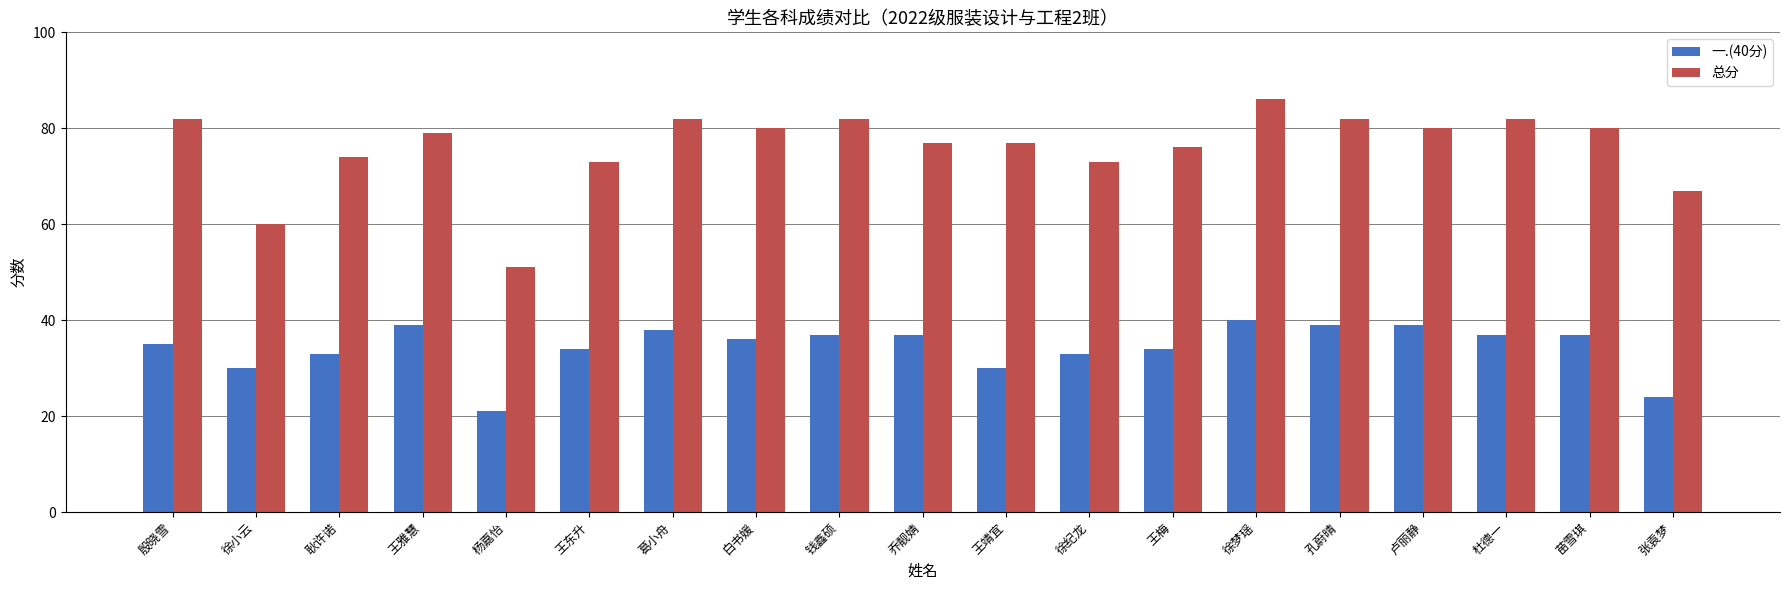

How many groups of bars are there?

19